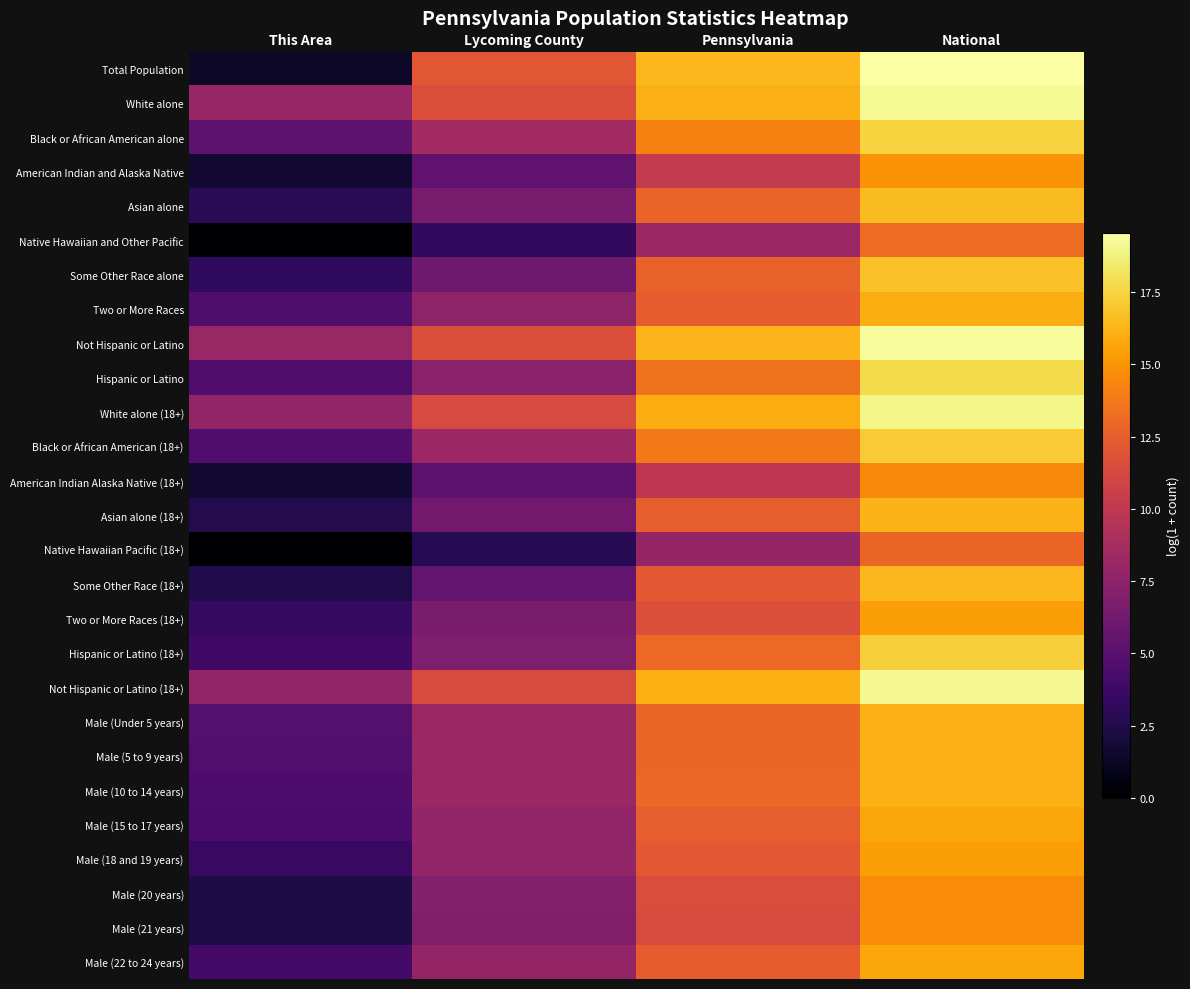

Between Pennsylvania and National, which is larger?

National